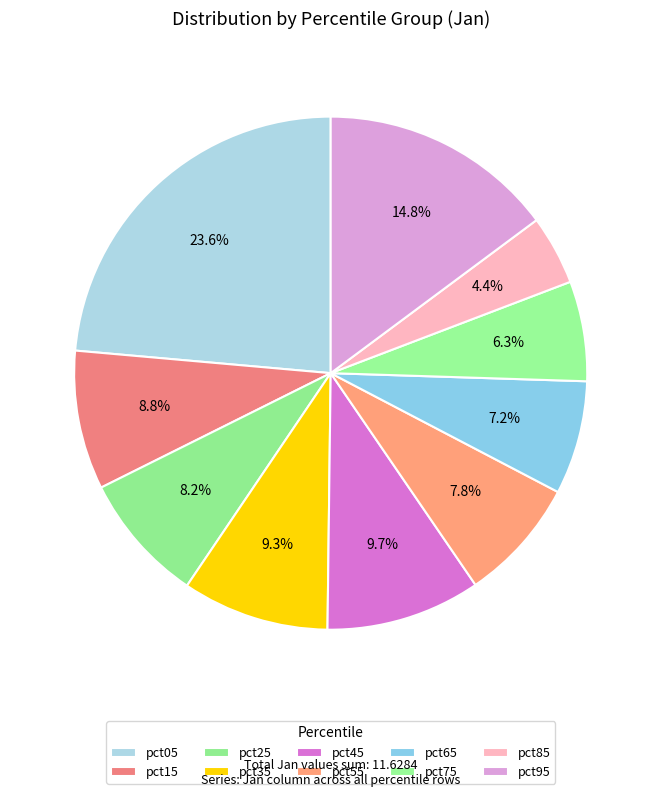

What portion of the pie excludes pct85?

95.6%